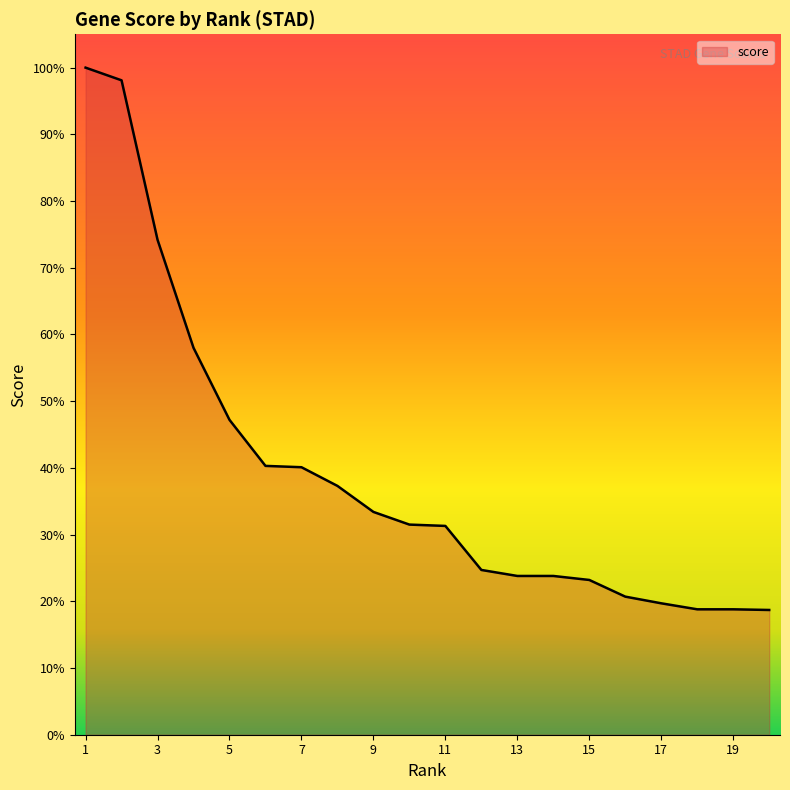

Does the chart display data point markers on the line(s)?

No